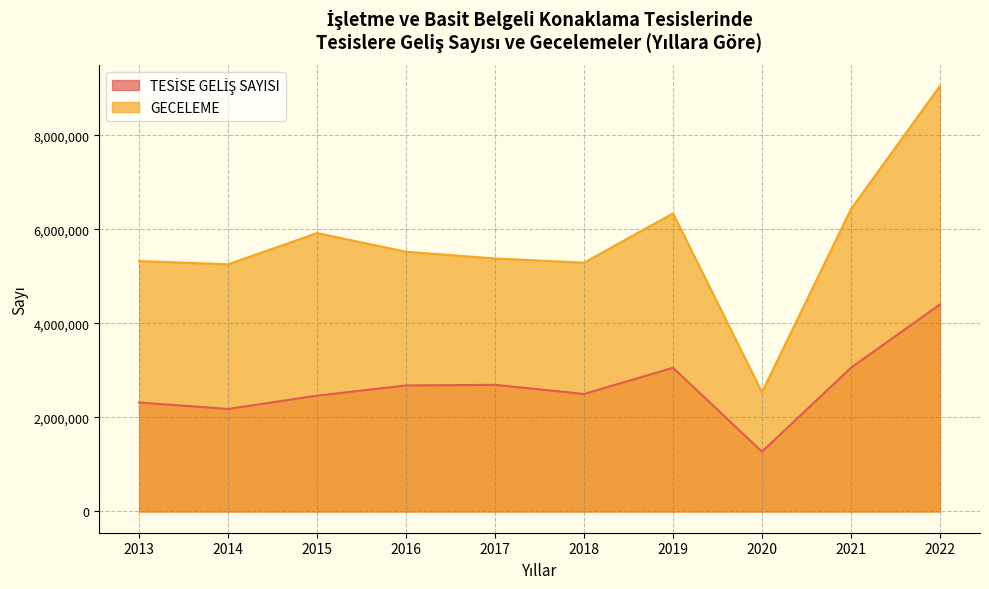

What is the maximum value shown in the chart?

9051058